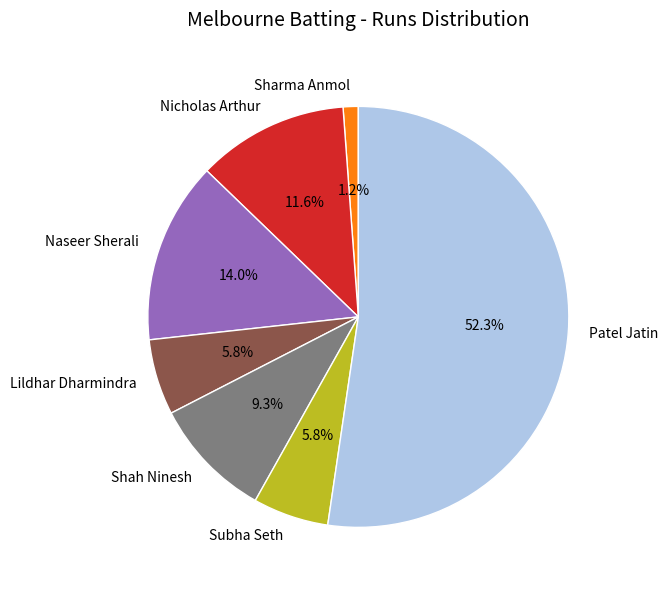

How much of the chart is everything except Nicholas Arthur?

88.4%